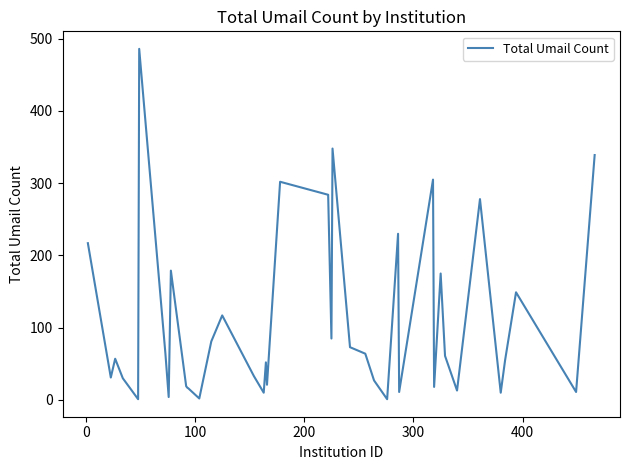

What is the maximum value shown in the chart?

486